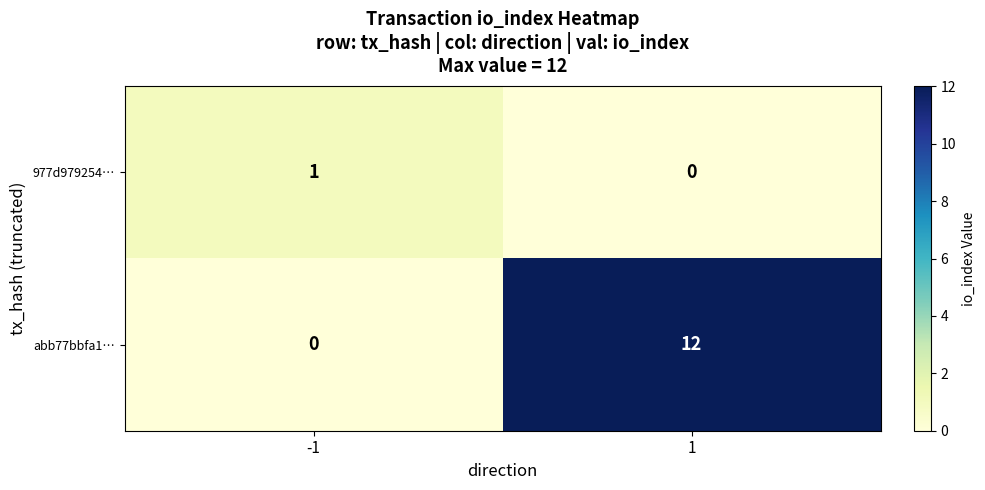

Reading left to right, what are all the values shown in this chart?

977d979254…: -1=1	1=0
abb77bbfa1…: -1=0	1=12